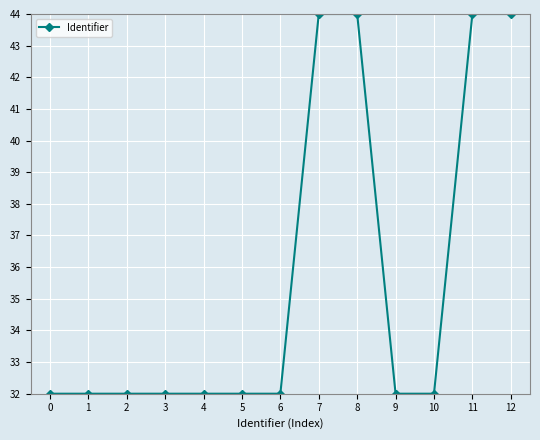

Reading left to right, transcribe all the data shown in this chart.

32.0	32.0	32.0	32.0	32.0	32.0	32.0	44.0	44.0	32.0	32.0	44.0	44.0